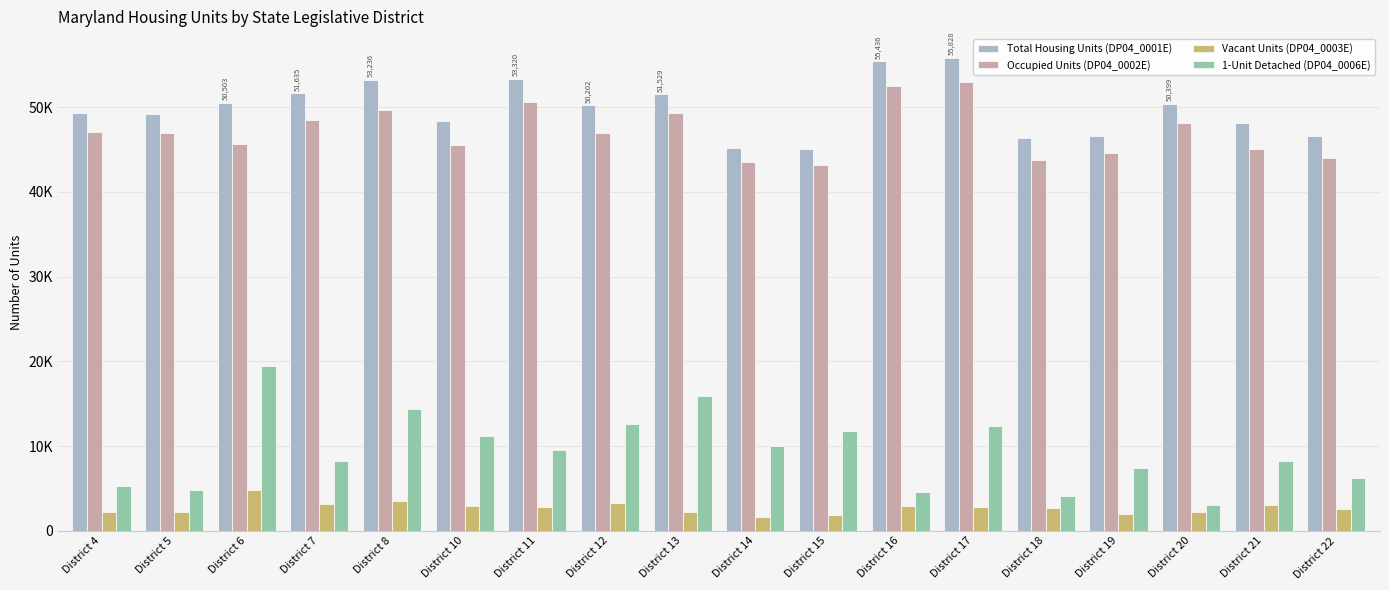

List the labels in order of Occupied Units (DP04_0002E) value, largest first.

District 17, District 16, District 11, District 8, District 13, District 7, District 20, District 4, District 5, District 12, District 6, District 10, District 21, District 19, District 22, District 18, District 14, District 15